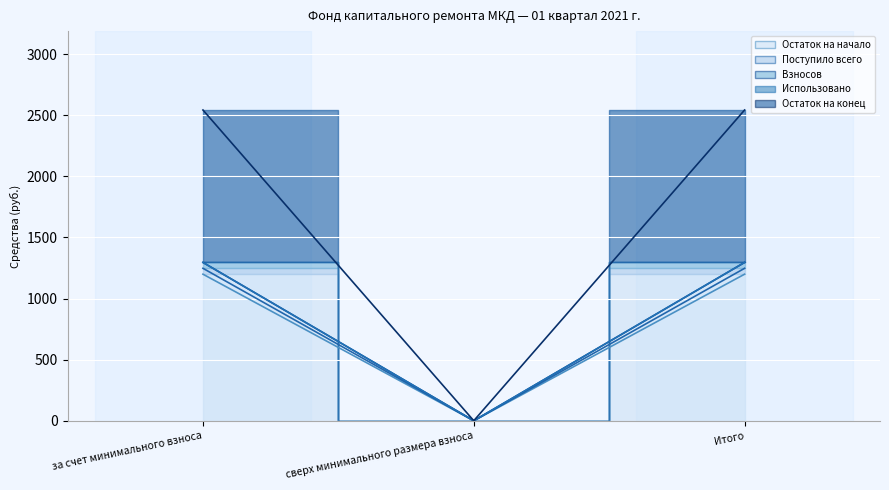

What position from the right is за счет минимального взноса?

3